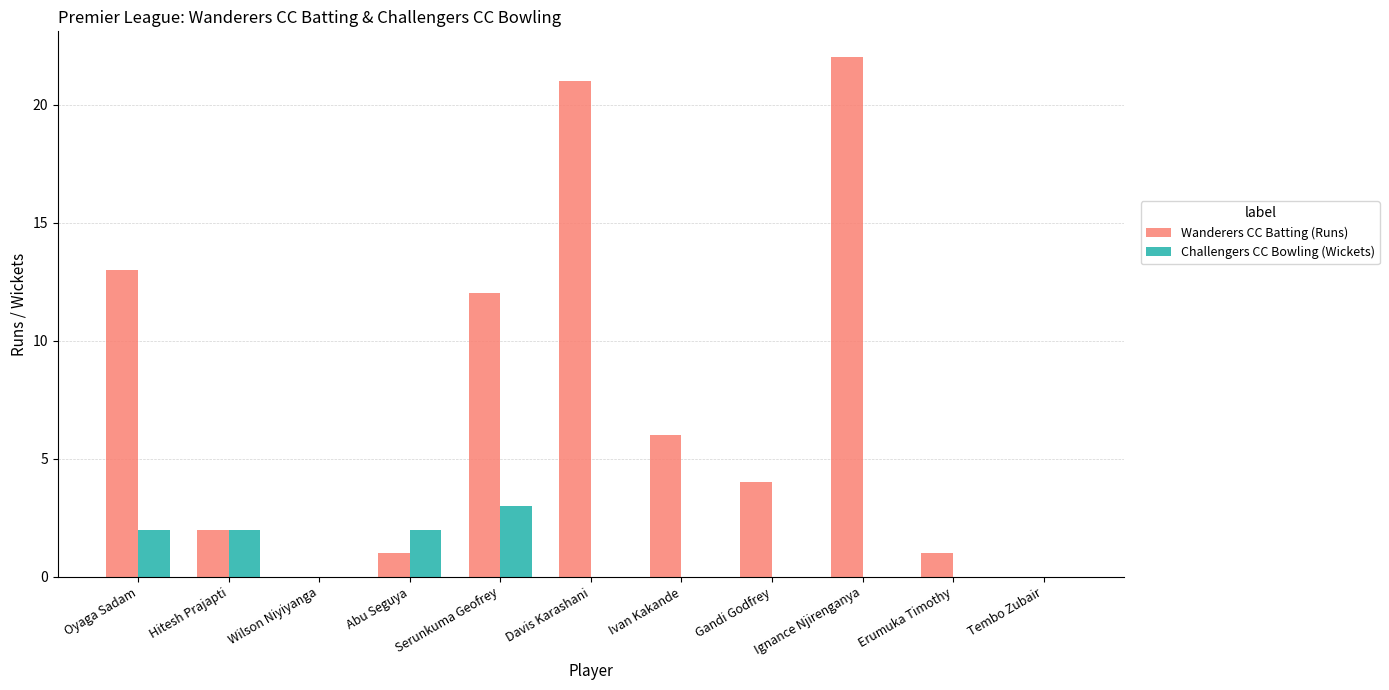

What is the sum of the Wanderers CC Batting (Runs) values at Abu Seguya and Ignance Njirenganya?

23